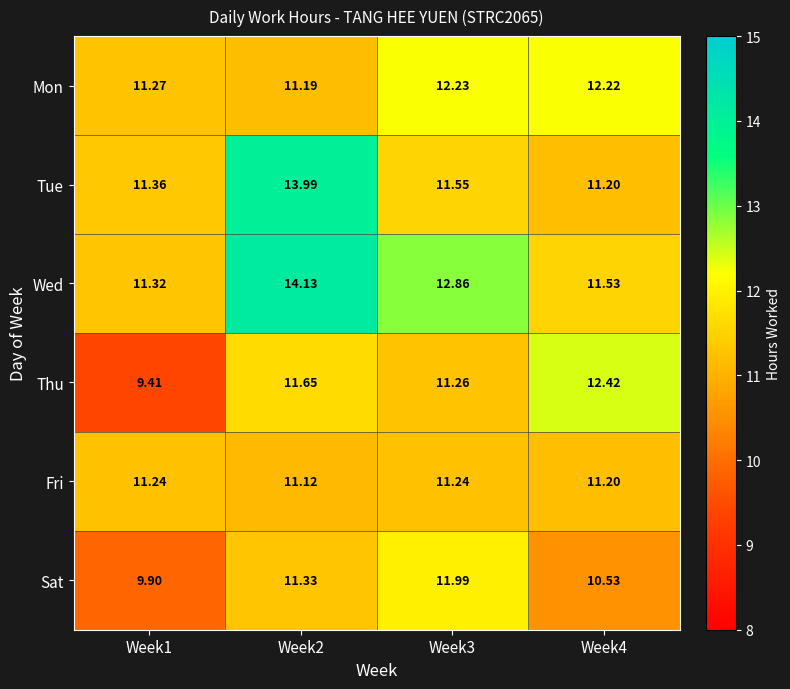

List the series in order of their peak value, highest first.

Wed, Tue, Thu, Mon, Sat, Fri